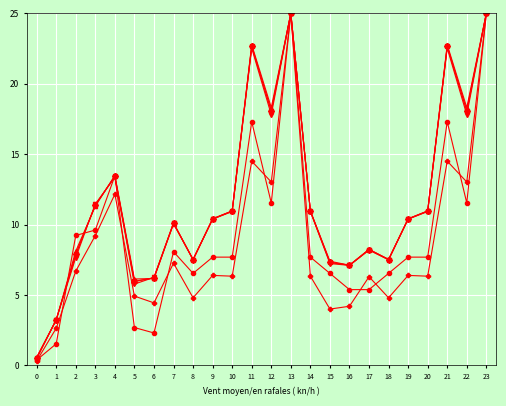

What is the greatest value displayed?

25.0